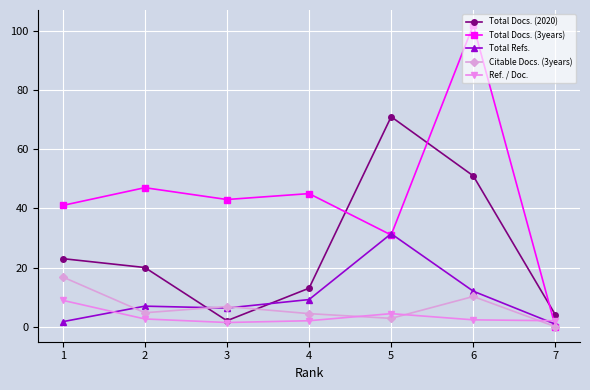

What is the highest value of the Total Docs. (3years) series?

102.0